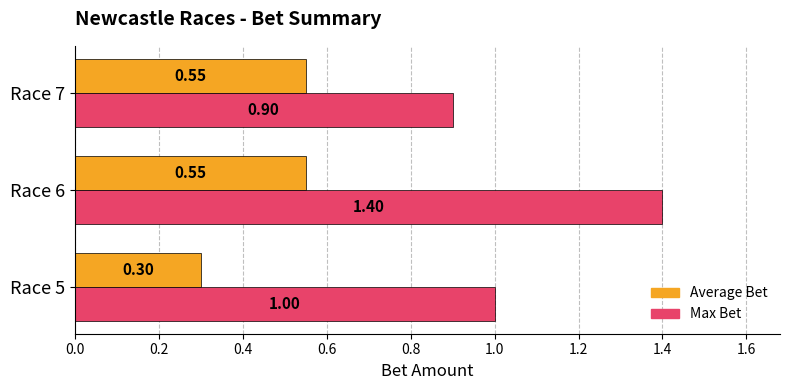

Which series has the largest total across all categories?

Max Bet